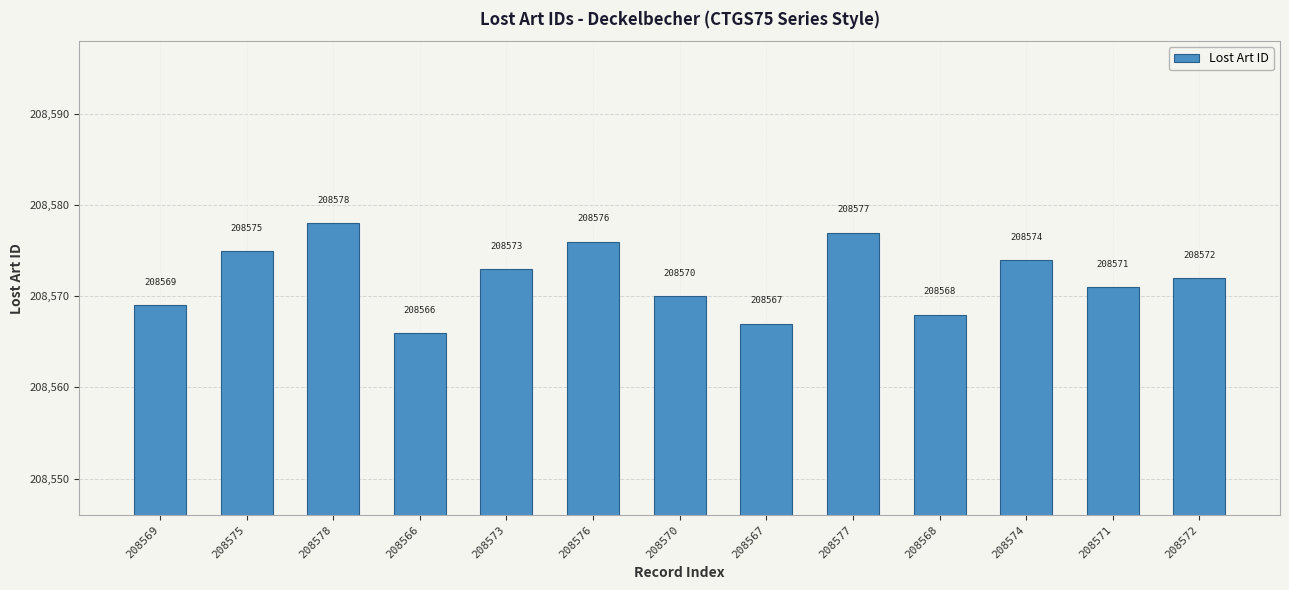

Rank the categories by value from lowest to highest.

208566, 208567, 208568, 208569, 208570, 208571, 208572, 208573, 208574, 208575, 208576, 208577, 208578